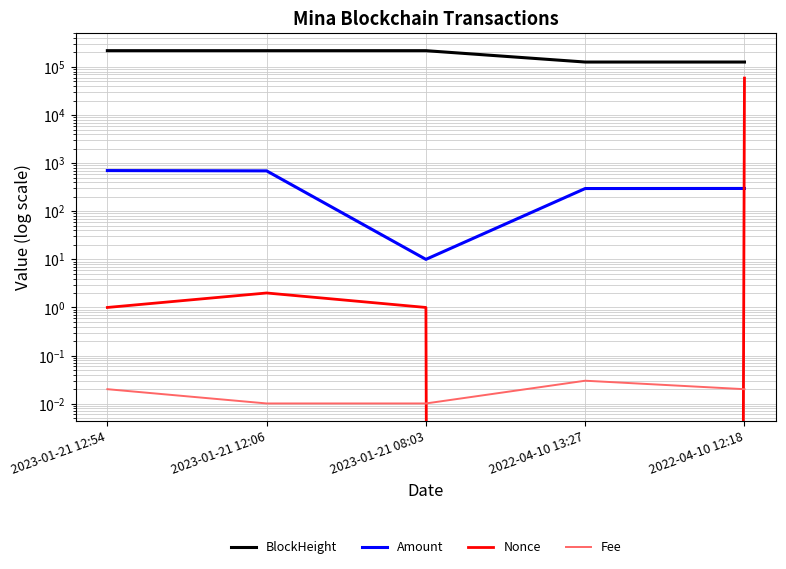

How many times do Nonce and Fee cross each other?

2